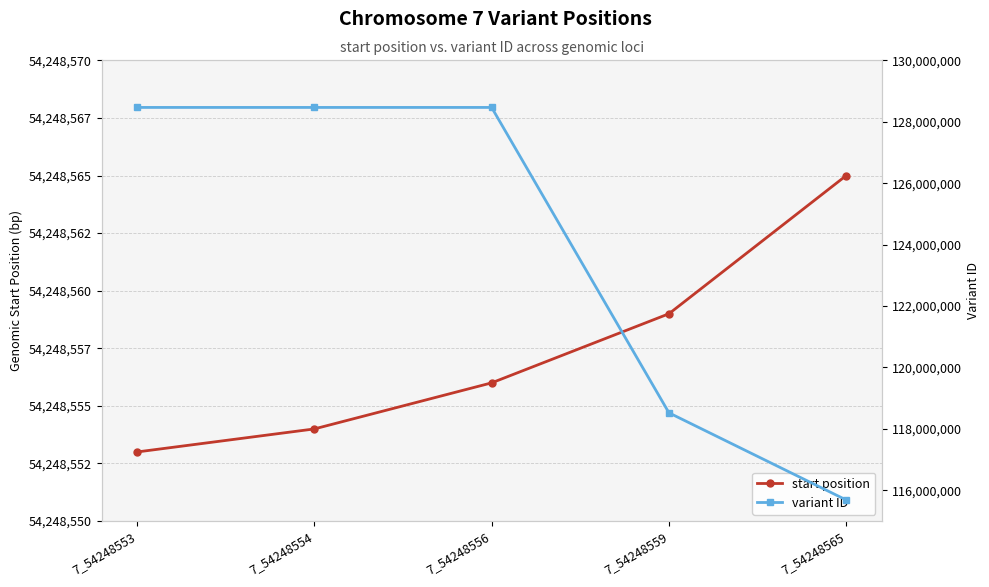

Which series changed the most between 7_54248553 and 7_54248556?

start position